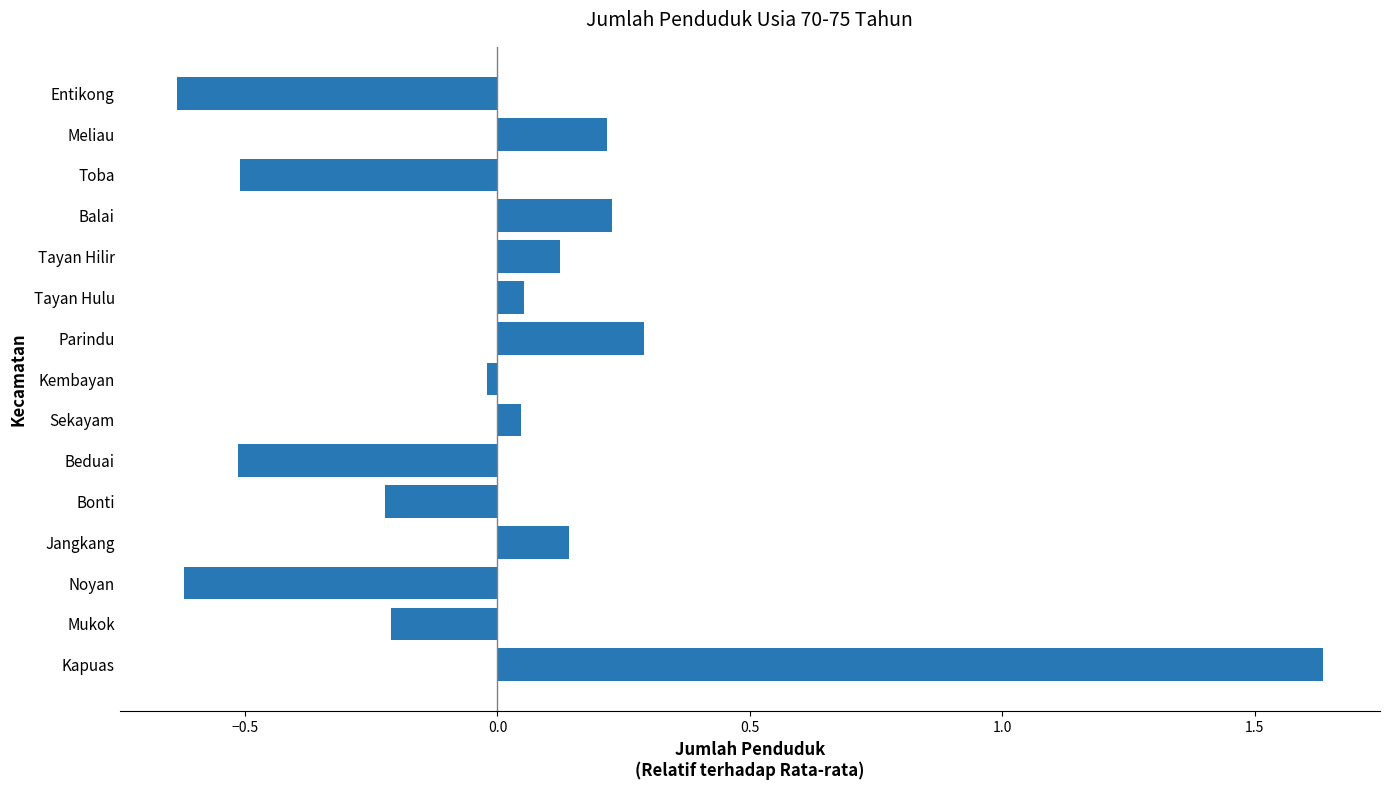

Which has a higher value, Balai or Kapuas?

Kapuas